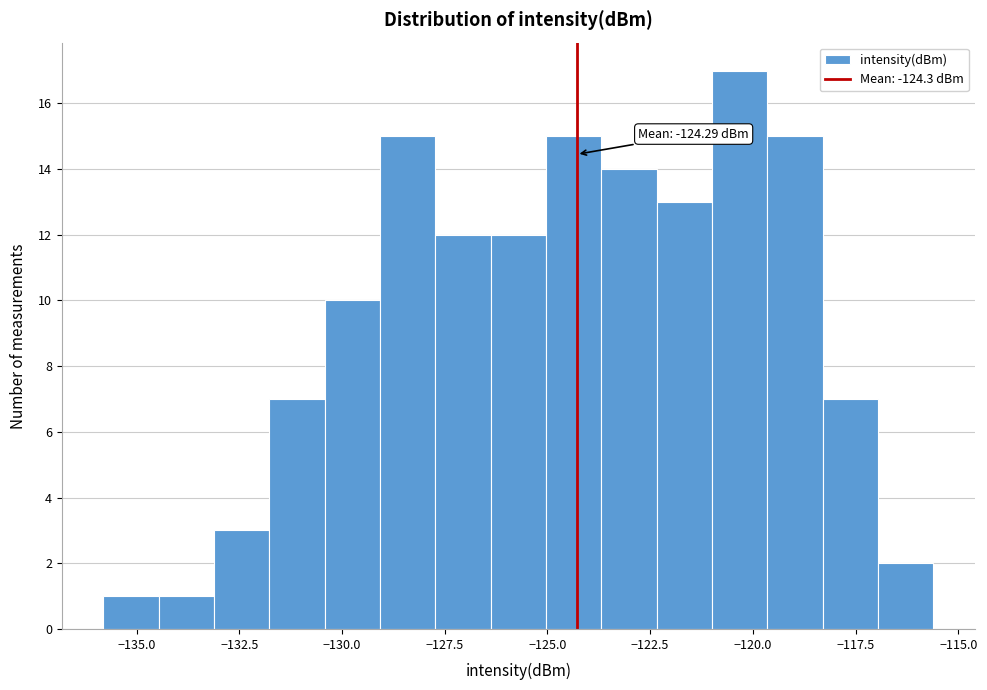

Read against the x-axis, roughly where is the centre of the tallest bar?

-120.5